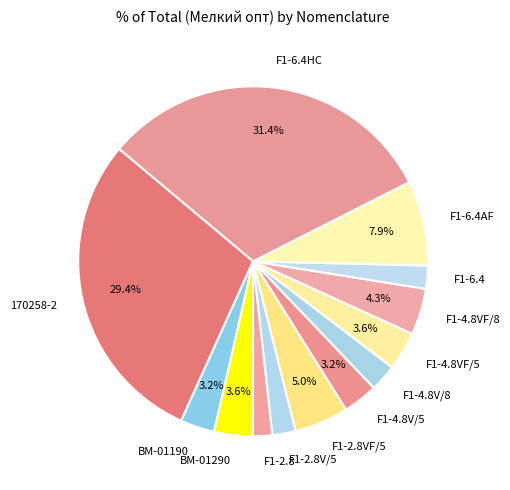

To the nearest percent, what portion does 170258-2 represent?

29%